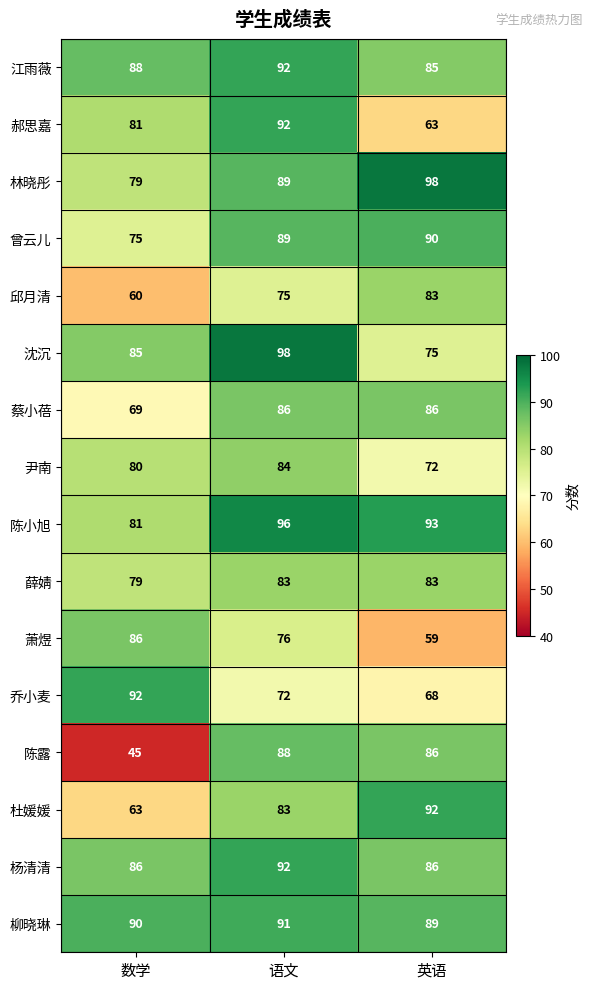

What value does the 陈小旭 series have at 英语, to the nearest 5?

95